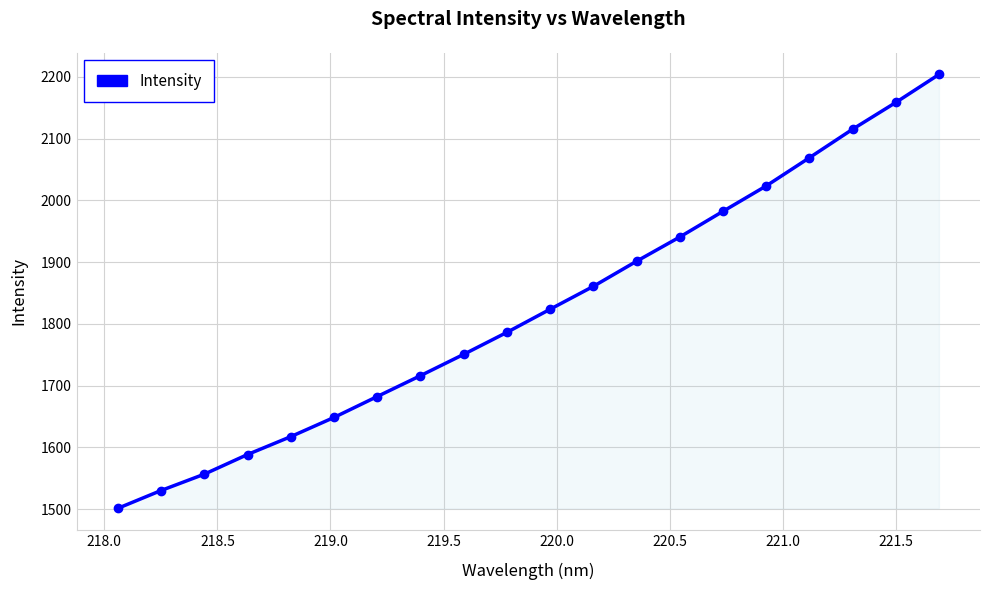

Does the chart have visible grid lines?

Yes